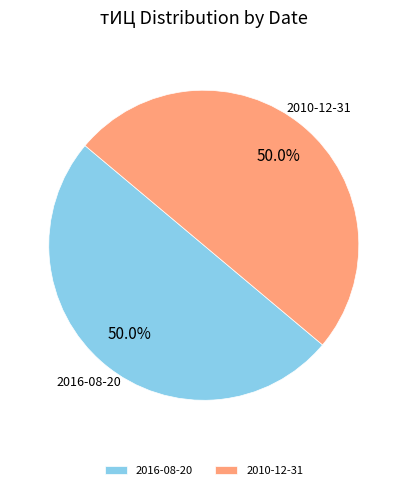

What is the ratio of the value at 2010-12-31 to the value at 2016-08-20?

1.0